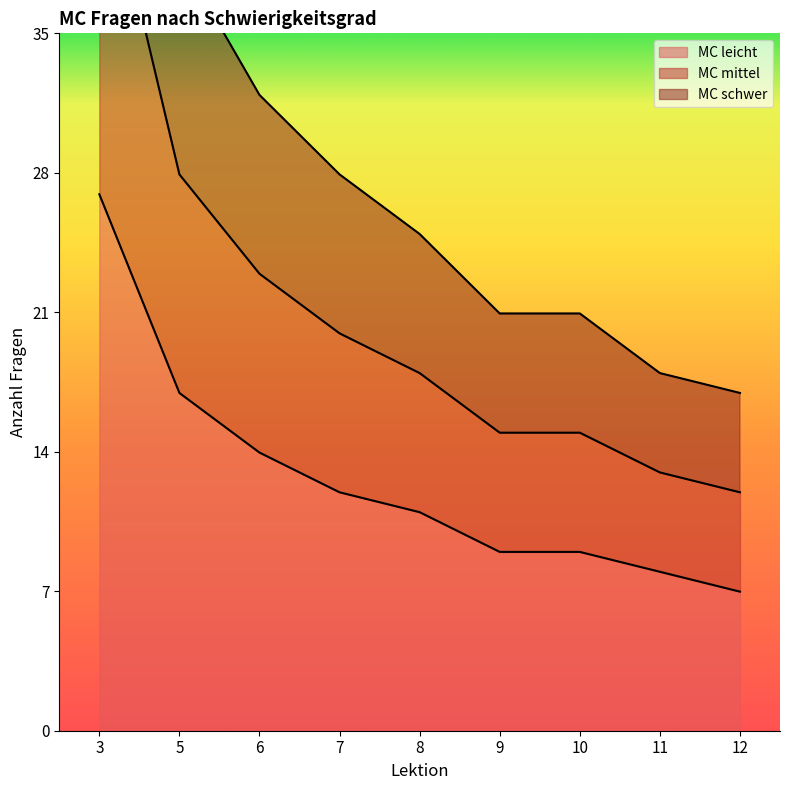

List the series in order of their peak value, highest first.

MC mittel, MC schwer, MC leicht